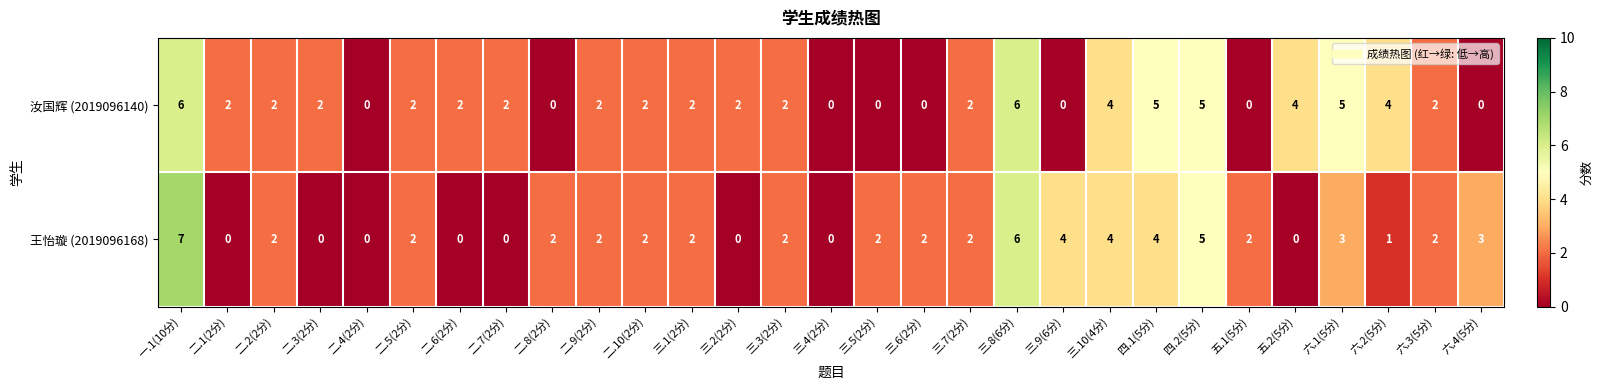

How many positive values does the 王怡璇 (2019096168) series have?

21